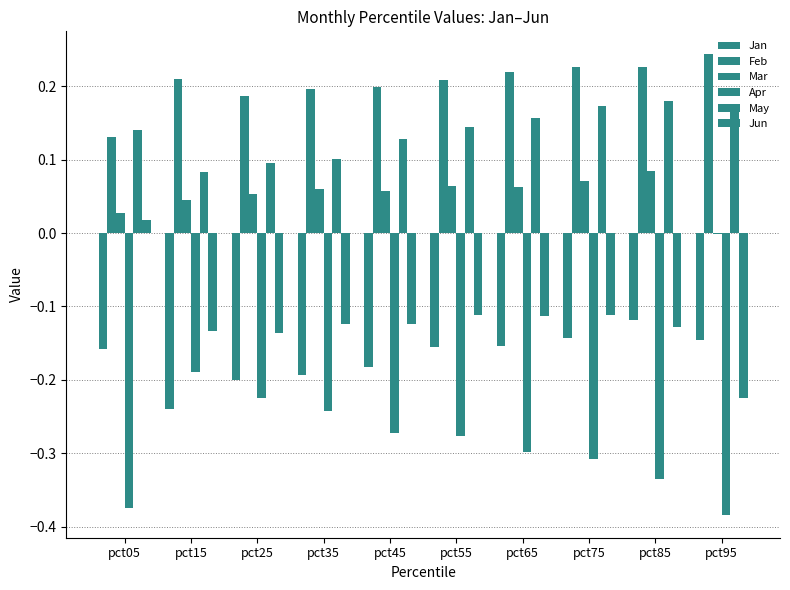

How many values in Mar are above zero?

9